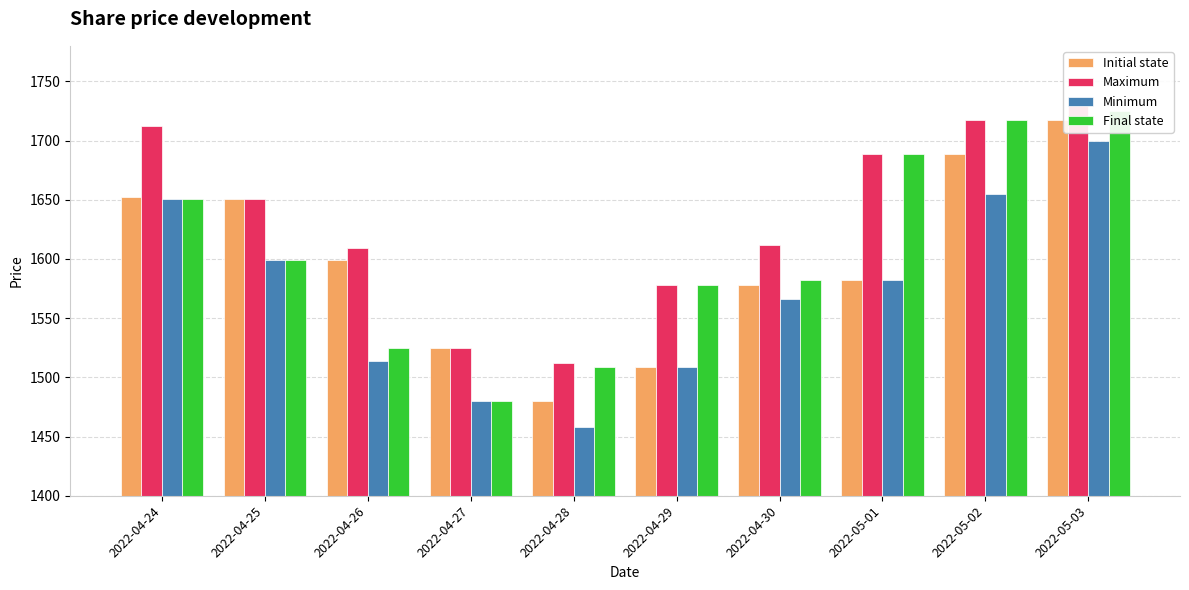

List the labels in order of Minimum value, smallest first.

2022-04-28, 2022-04-27, 2022-04-29, 2022-04-26, 2022-04-30, 2022-05-01, 2022-04-25, 2022-04-24, 2022-05-02, 2022-05-03